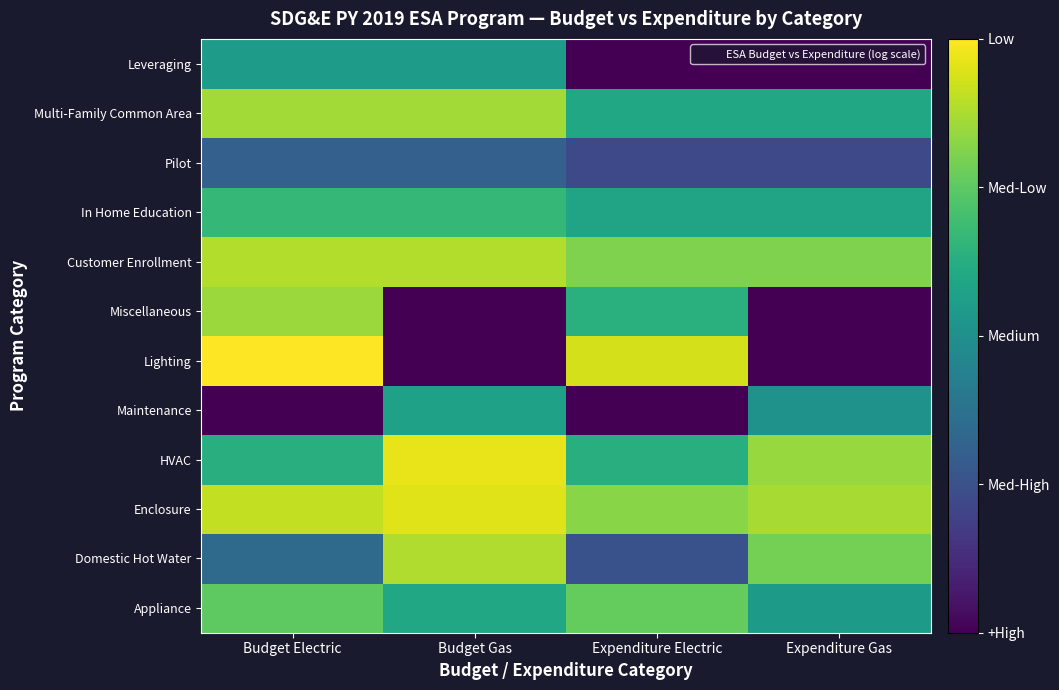

Which has a higher value, Budget Electric or Expenditure Gas?

Budget Electric